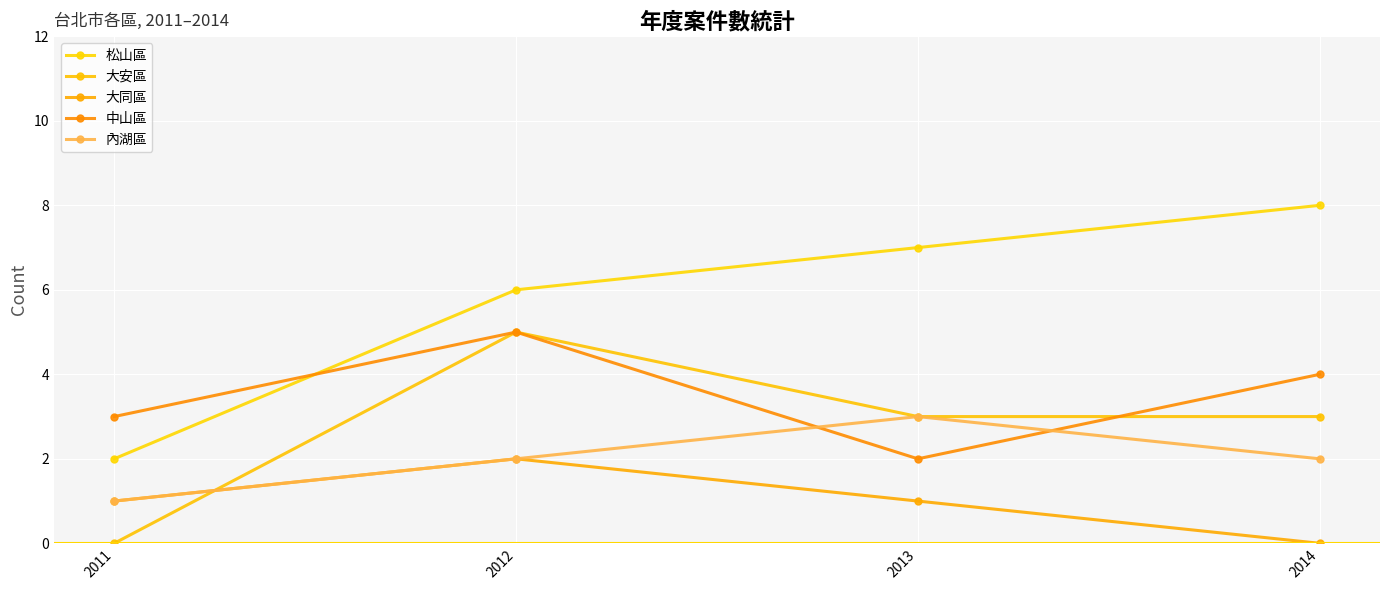

What is the maximum value shown in the chart?

8